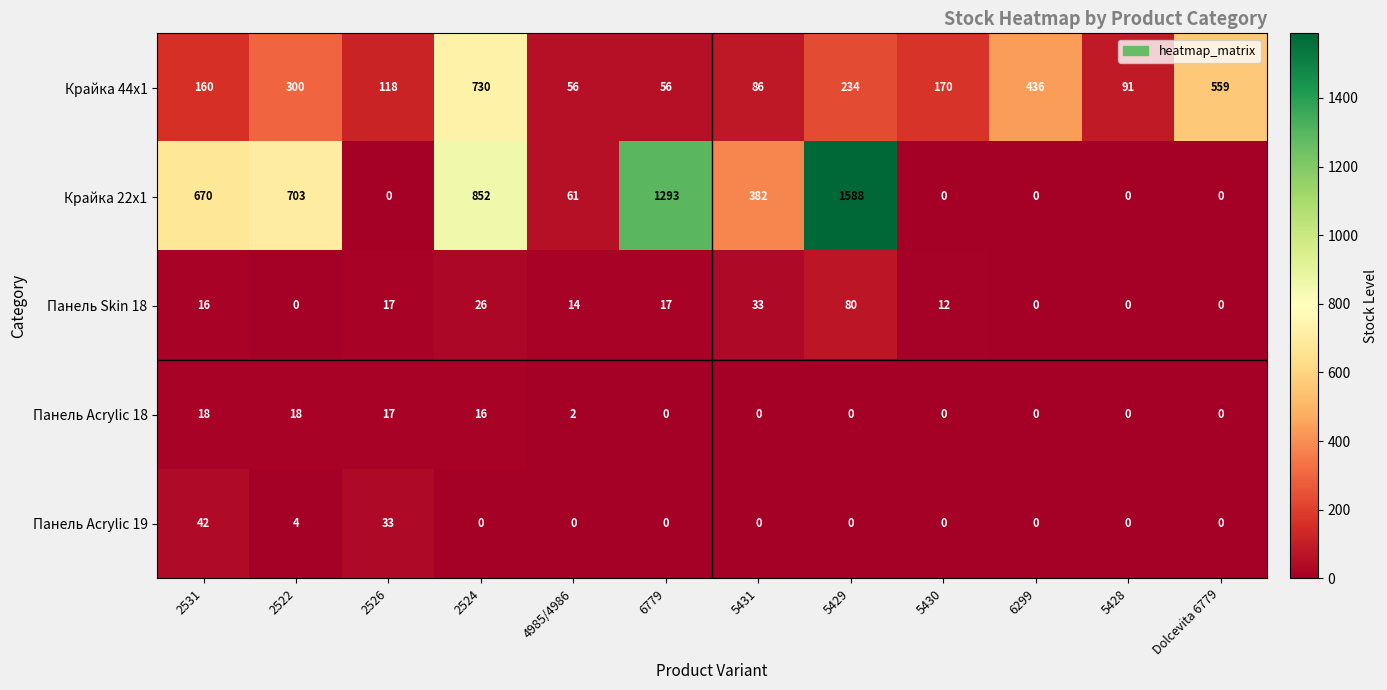

What is the spread (max minus min) of values at 6299?

436